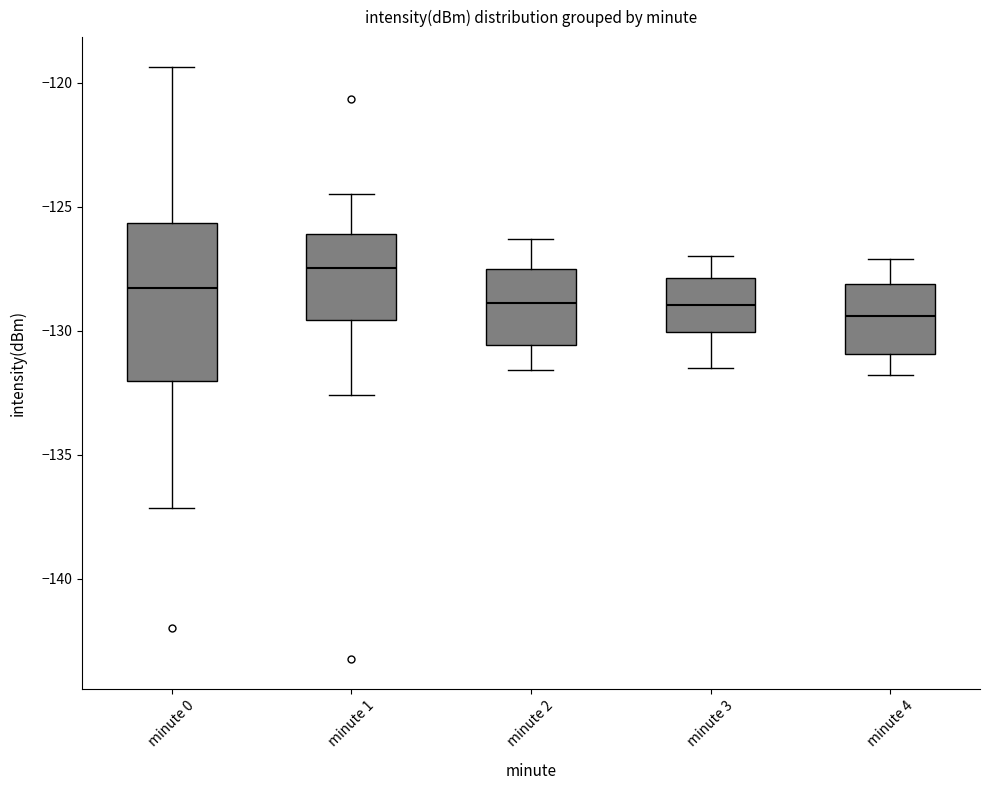

Where is the lower edge of the box for minute 0 on the y-axis? The values are not printed on the chart, so give them approximately, as read against the axis.

-132.0